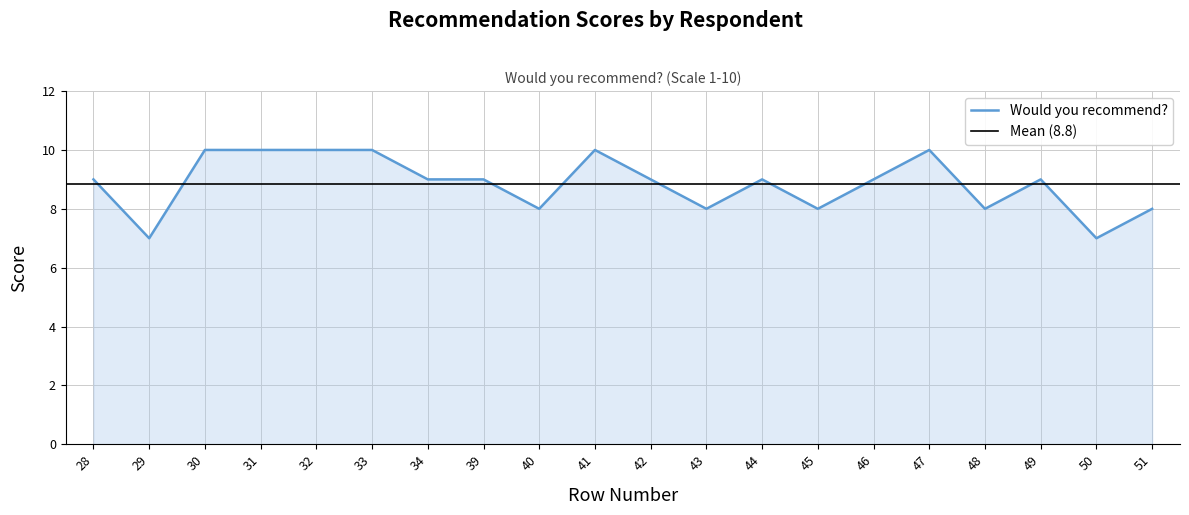

Is it true that the value at 45 is 2?

False